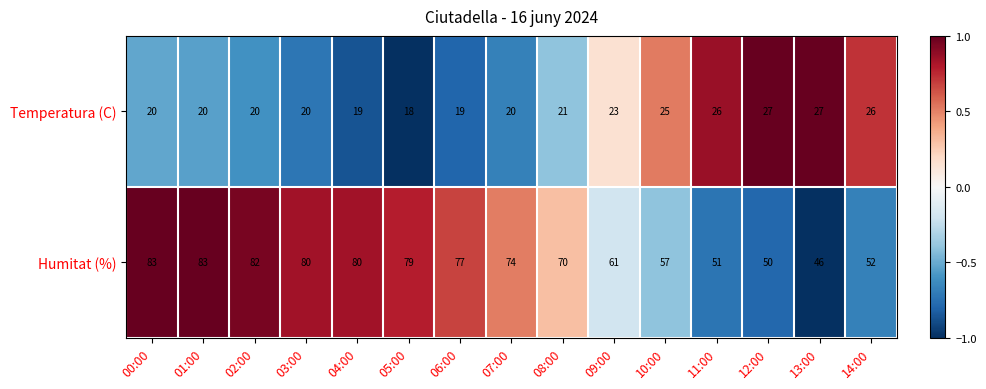

The value of Temperatura (C) at 09:00 is 23. True or false?

True